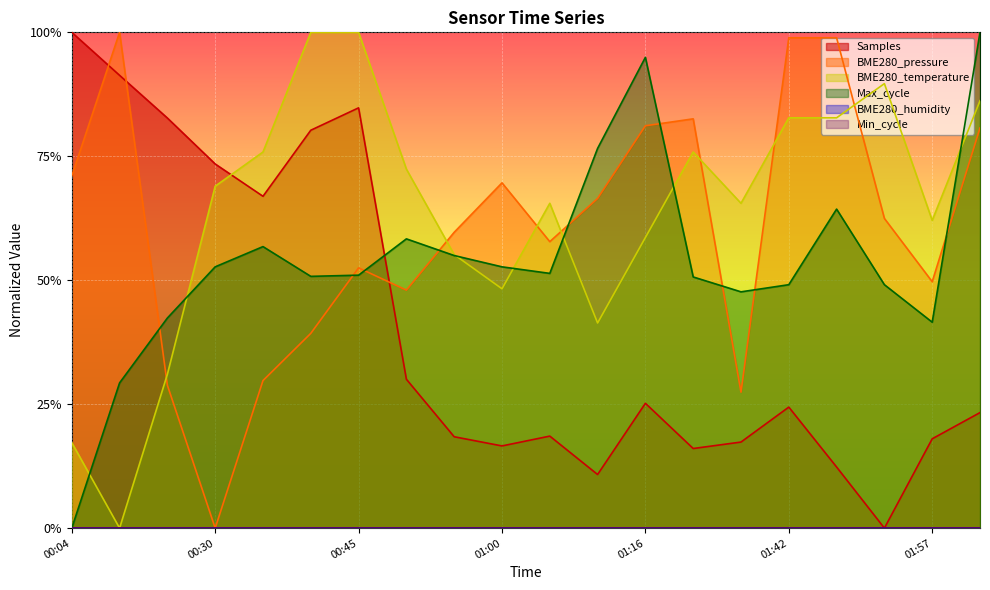

At which category does BME280_temperature reach its first local valley?

00:09